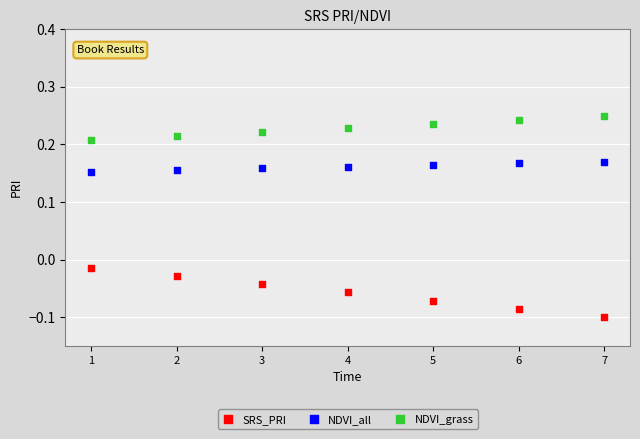

Which series reaches the minimum Y coordinate?

SRS_PRI